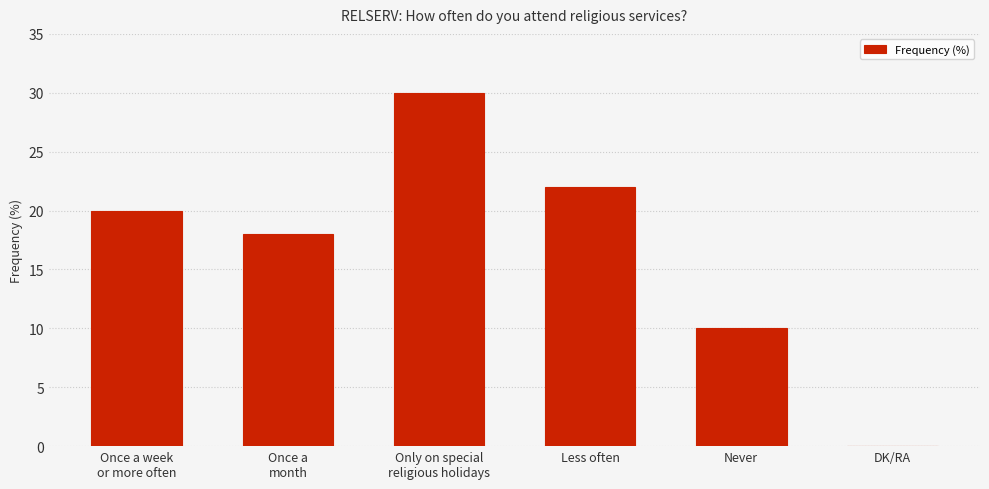

Reading left to right, extract all data points from this chart.

Once a week
or more often=20	Once a
month=18	Only on special
religious holidays=30	Less often=22	Never=10	DK/RA=0